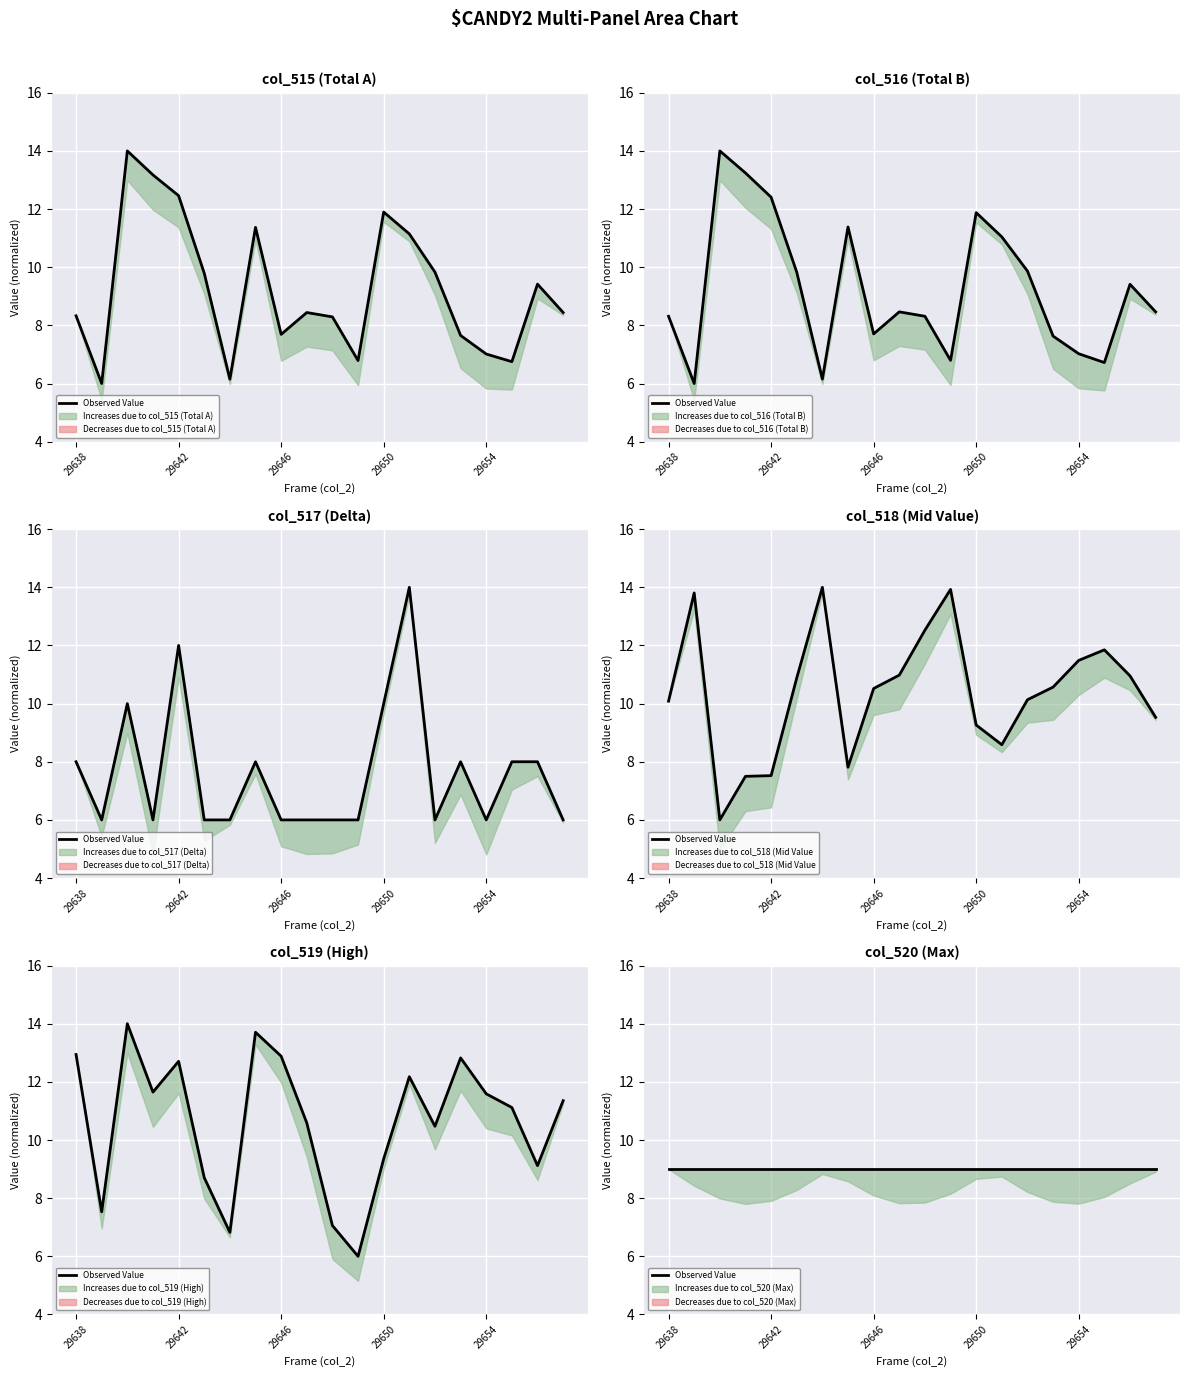

True or false: col_518 has a value of 15.1 at 29654.

False